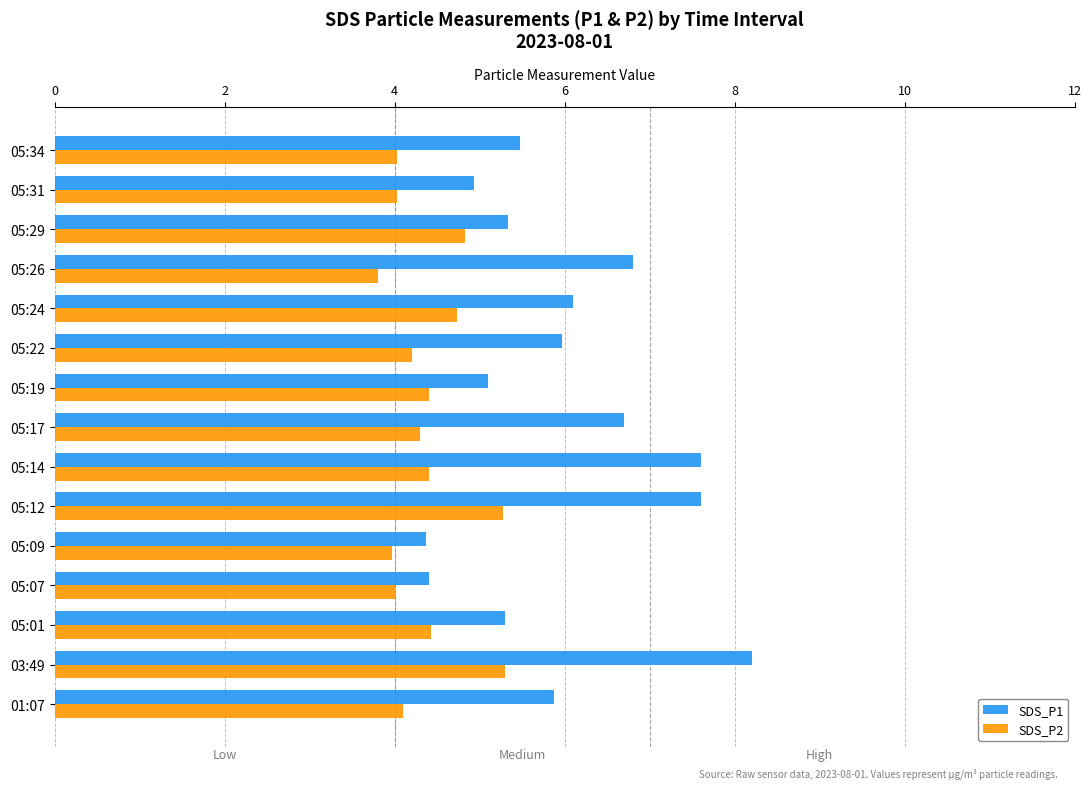

Count the number of categories in the chart.

15